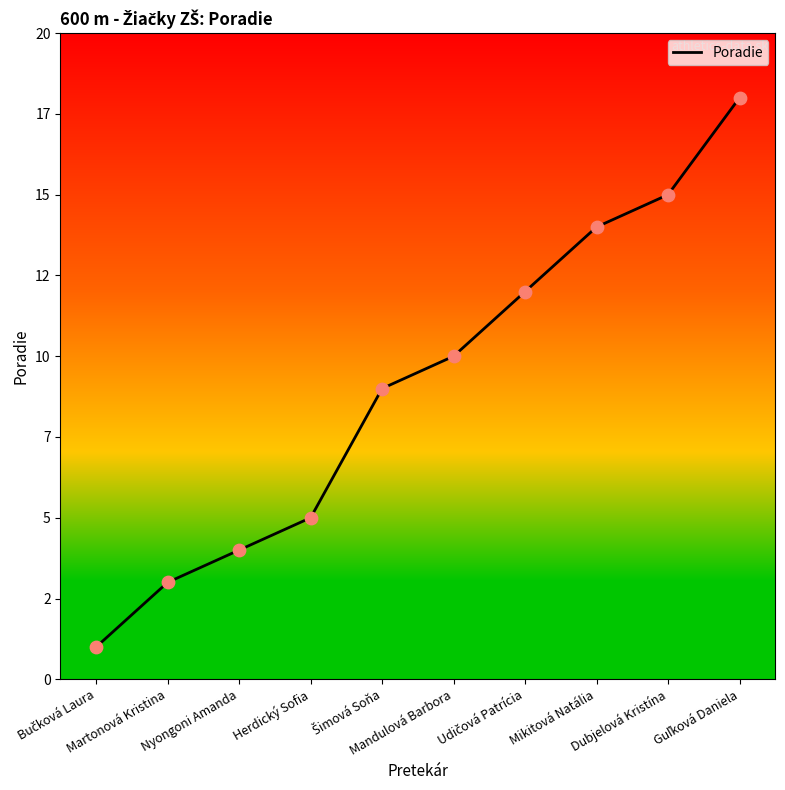

What is the change in value from Nyongoni Amanda to Dubjelová Kristína?

+11